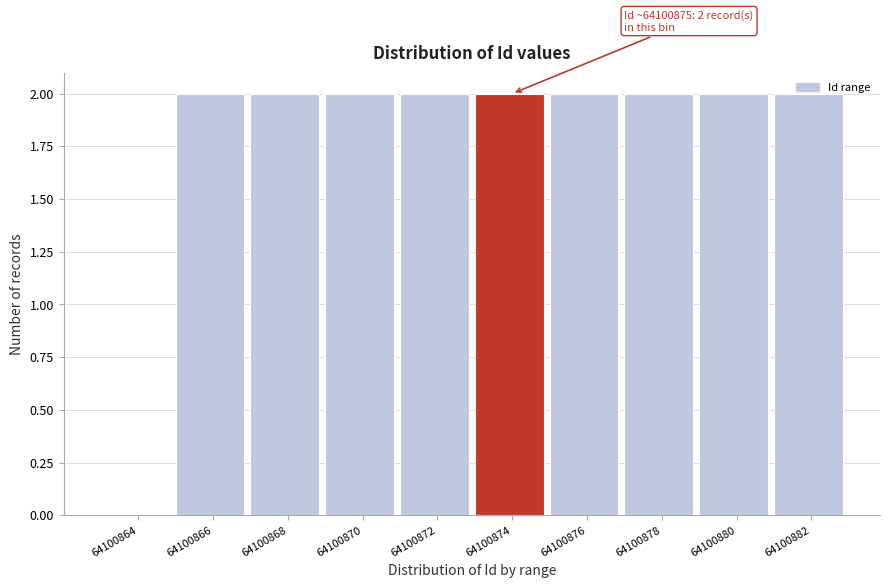

Approximately how many times larger is the value at 64100874 compared to 64100872?

1.0